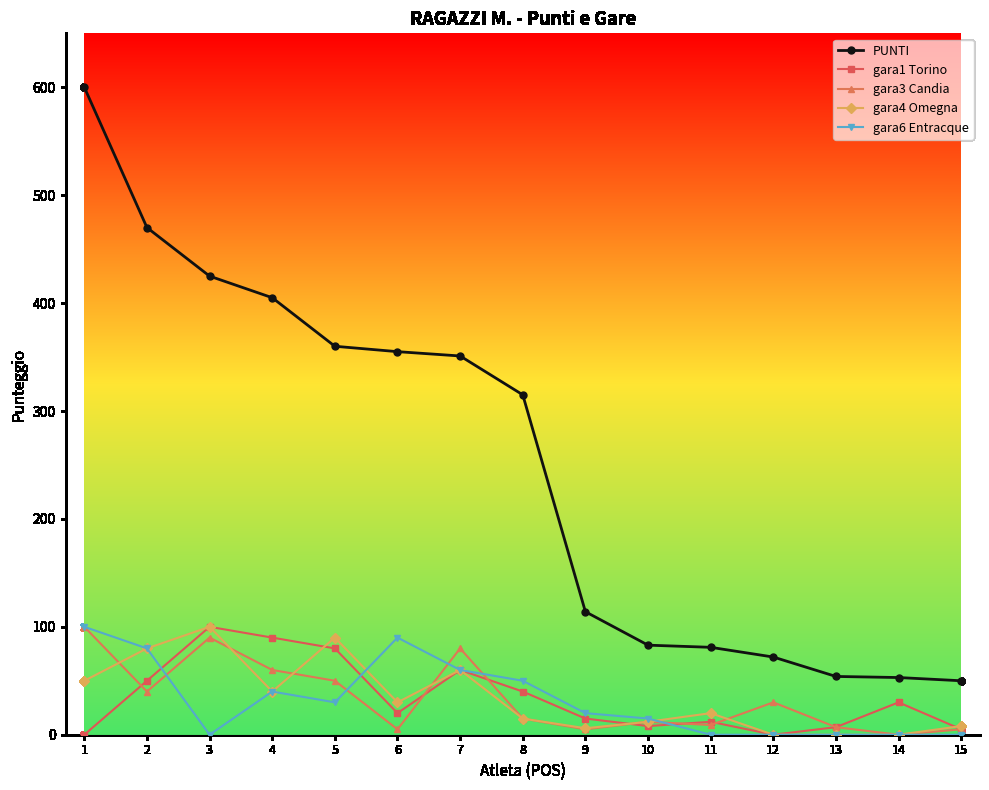

True or false: gara4 Omegna and PUNTI cross at least once.

False